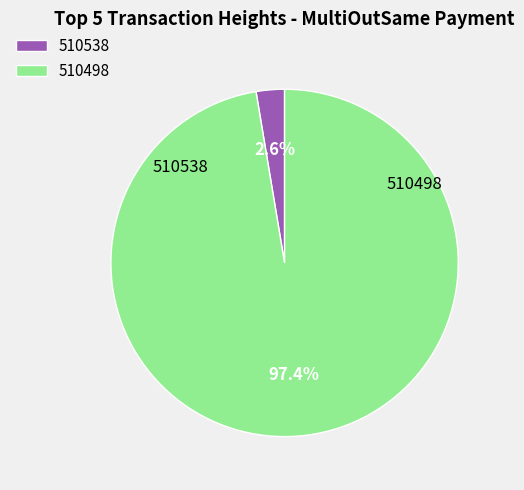

True or false: 510538 accounts for 3% of the total.

True